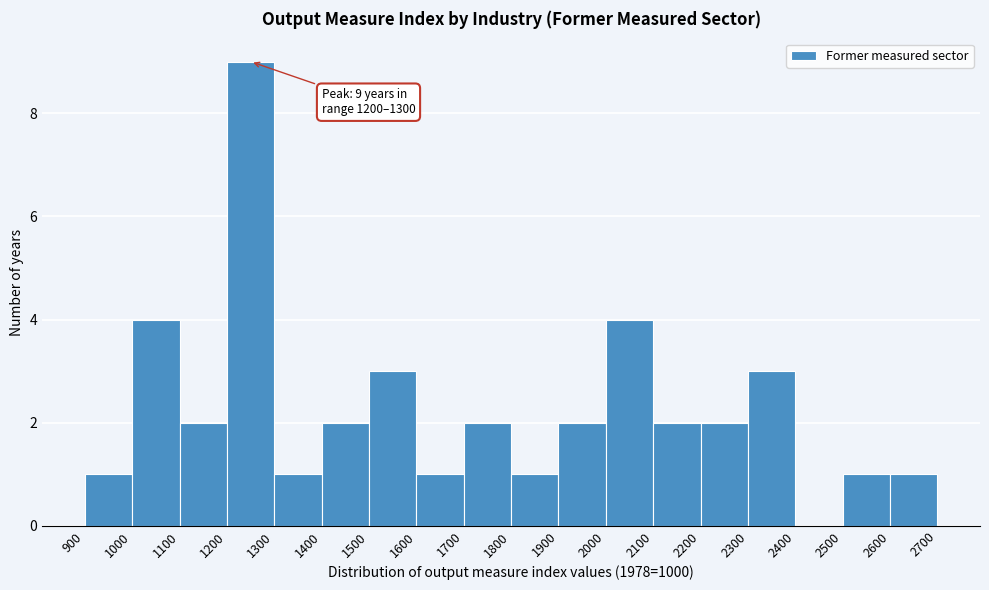

Which range on the x-axis has the tallest bar?

1200 to 1300